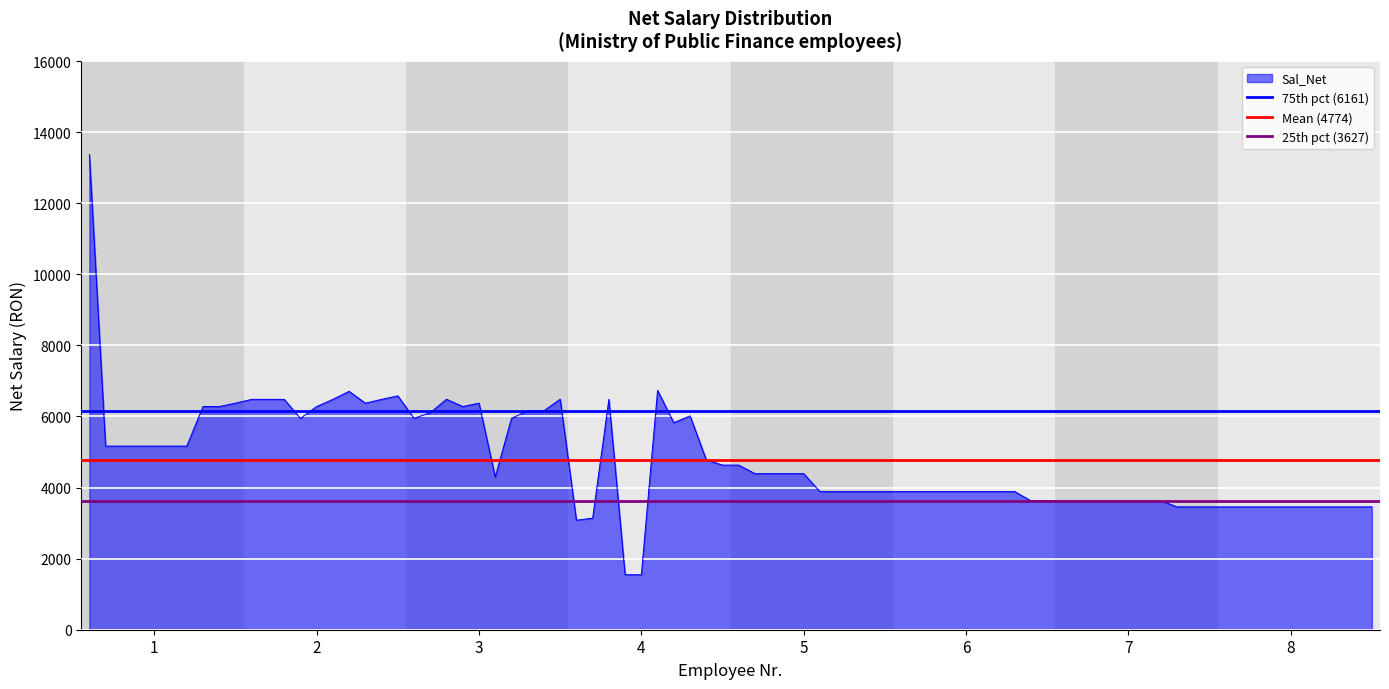

What is the average value of the Mean (4774) series?

4773.7